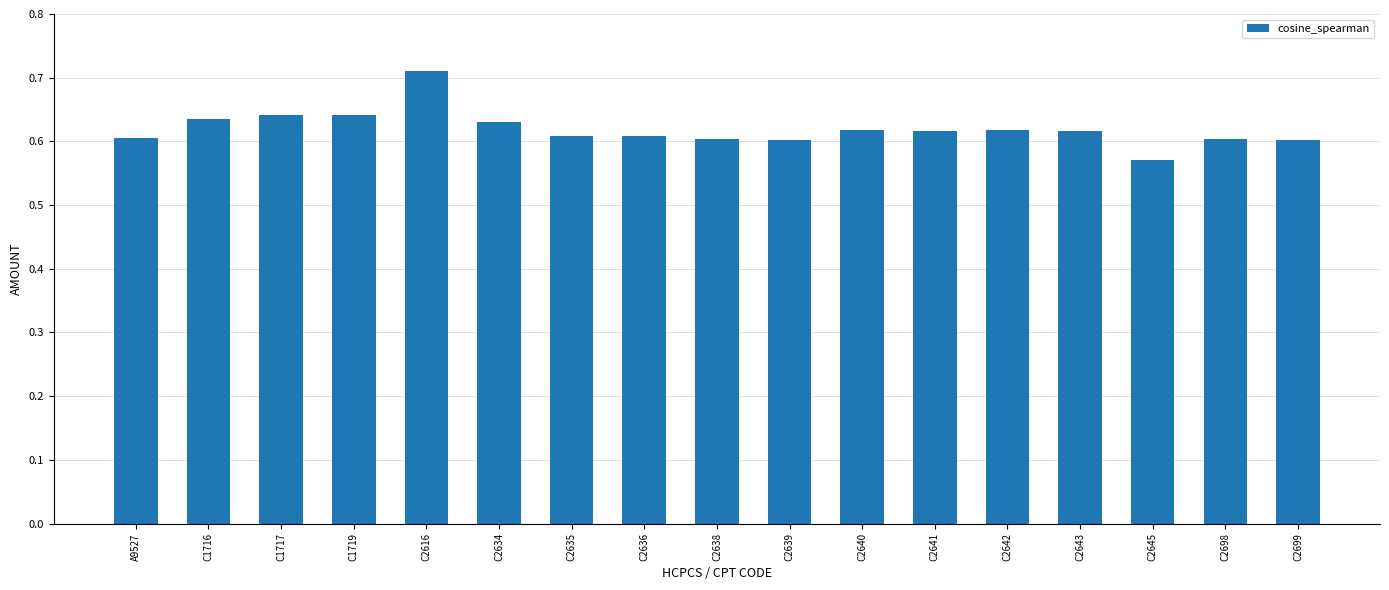

Count the values in the range 0 to 1.

17